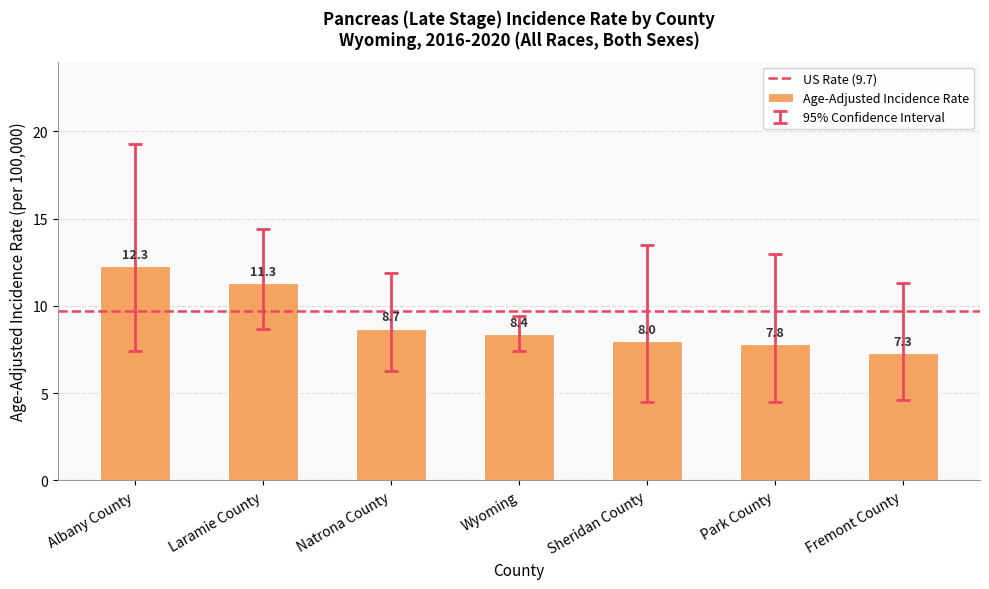

How many values are below 8?

2